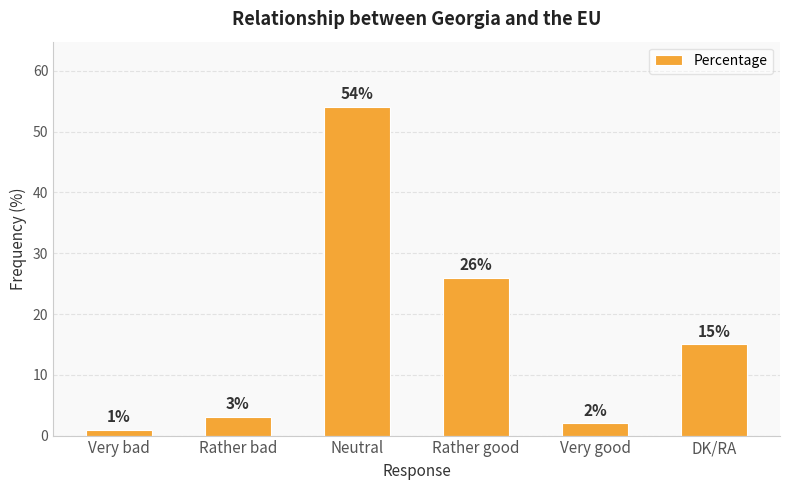

Reading left to right, extract all data points from this chart.

1	3	54	26	2	15